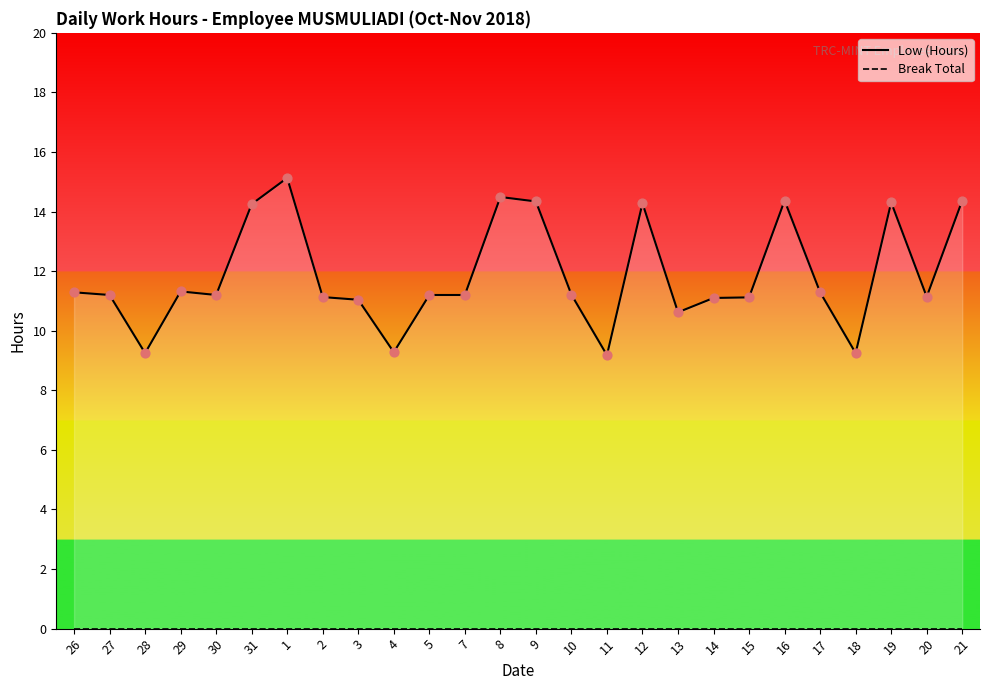

Which series reaches the maximum Y coordinate?

Low (Hours)